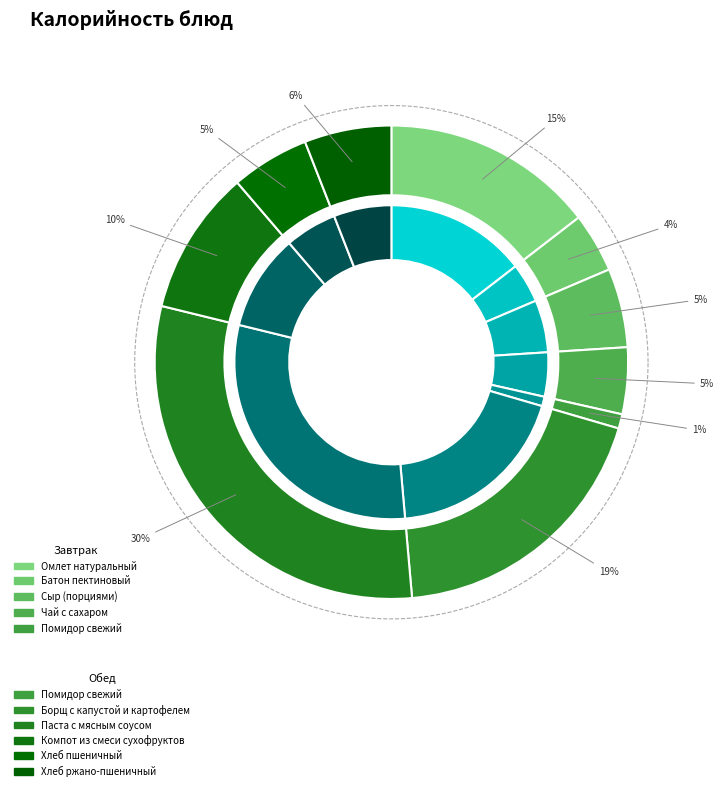

Does Борщ с капустой и картофелем represent more than half of the total?

No